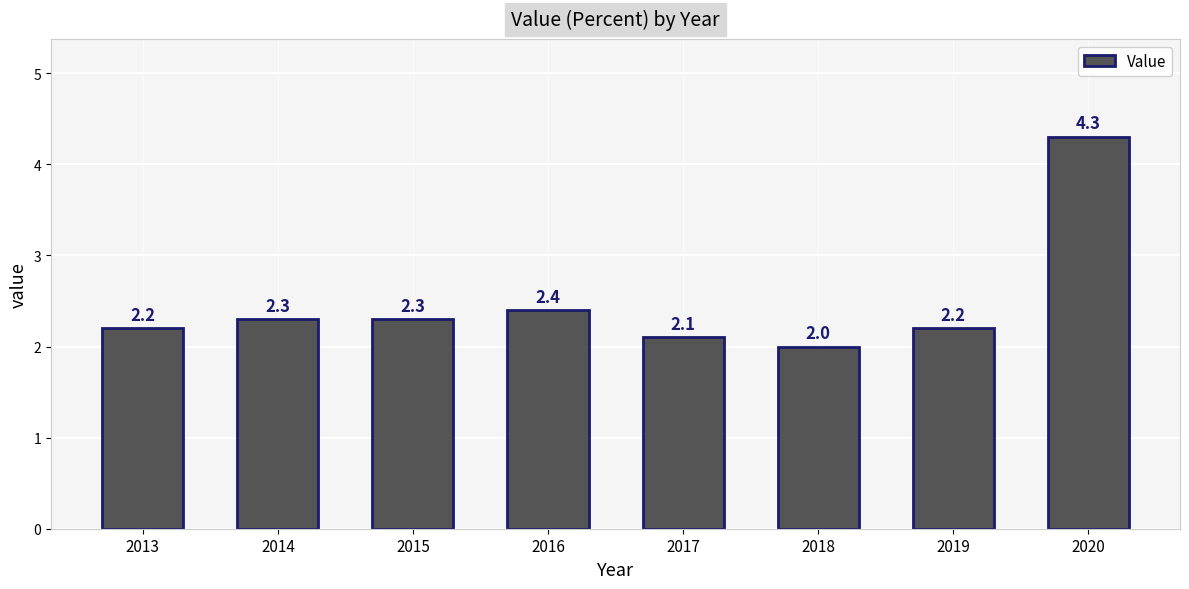

What is the greatest value displayed?

4.3